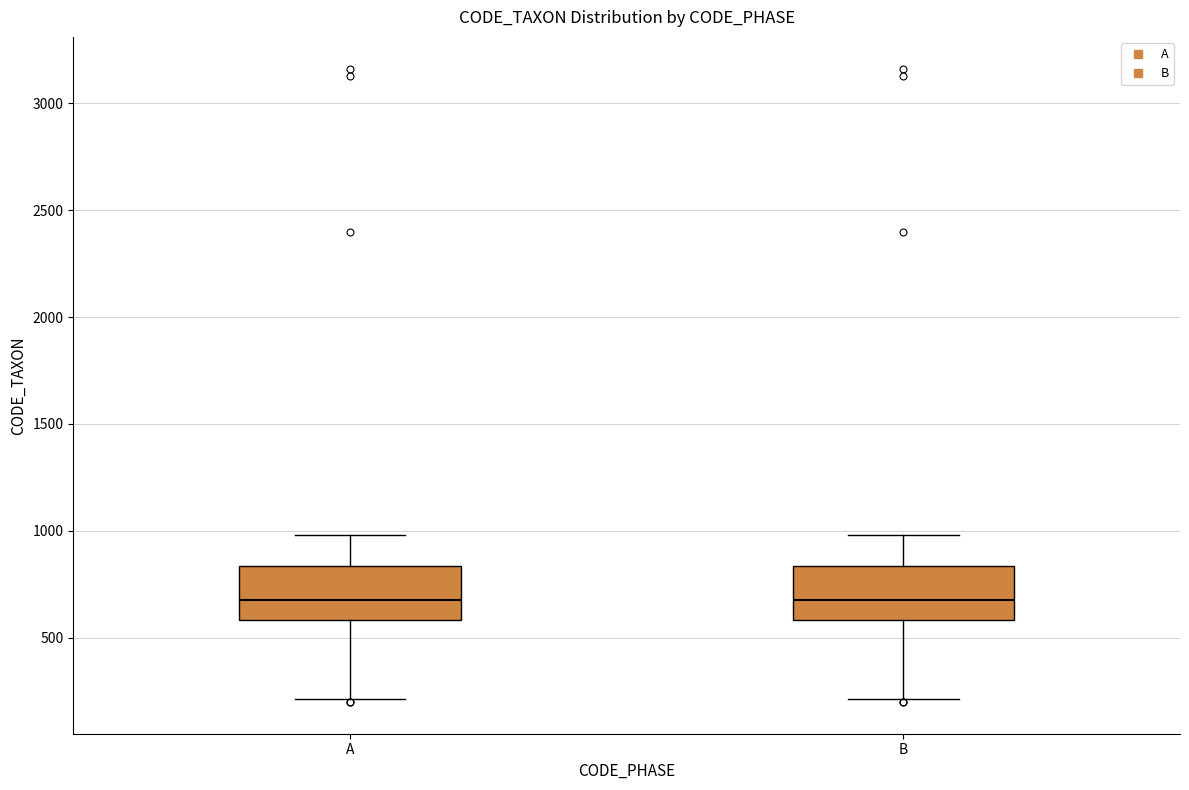

Reading left to right, read every box against the y-axis: the position of its median line, the range the box covers, and the ends of its whiskers. The values are not printed on the chart, so give them approximately, as read against the axis.

A: median 650, box 600 to 850, whiskers 200 to 1000
B: median 650, box 600 to 850, whiskers 200 to 1000